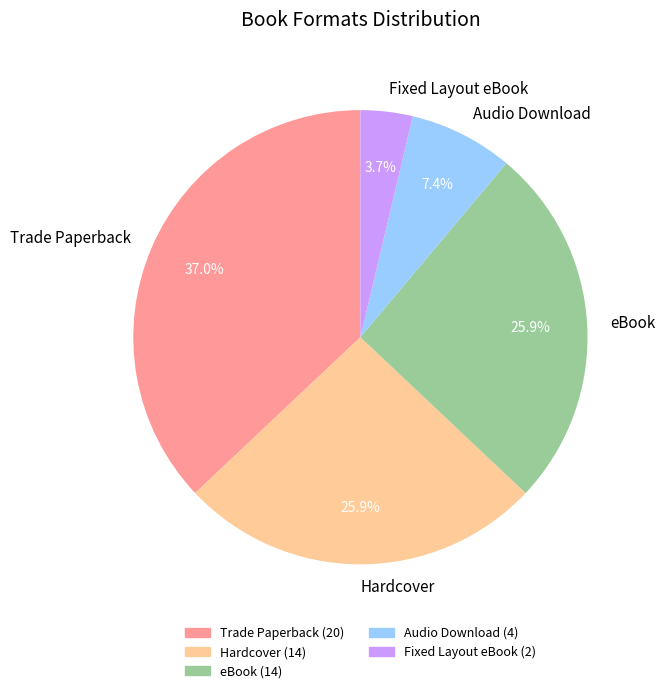

What percentage do Hardcover and Fixed Layout eBook together represent?

29.6%